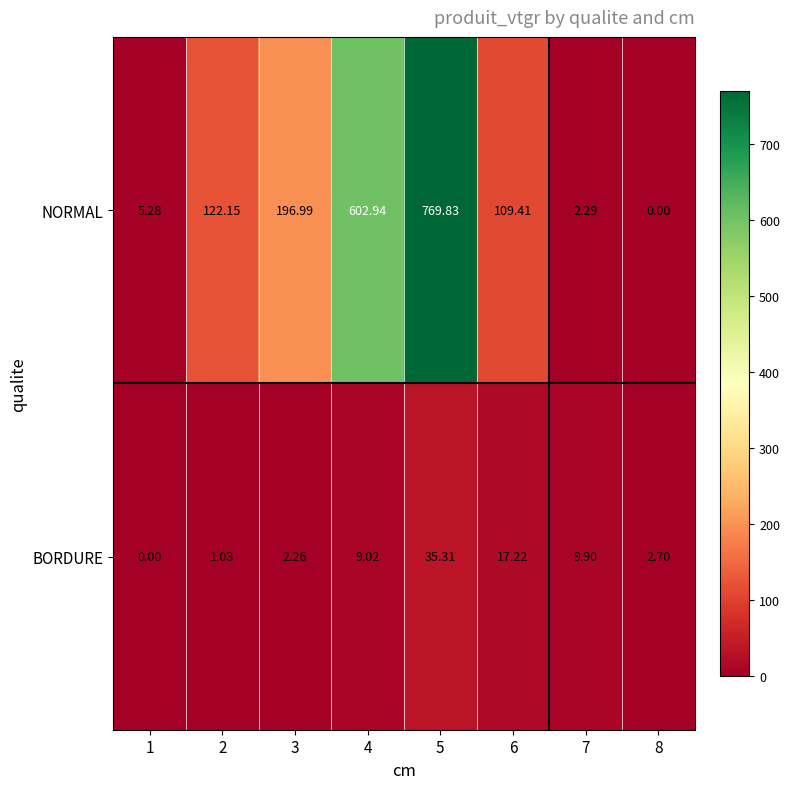

Is the value of NORMAL at 1 greater than the value of BORDURE at 2?

Yes